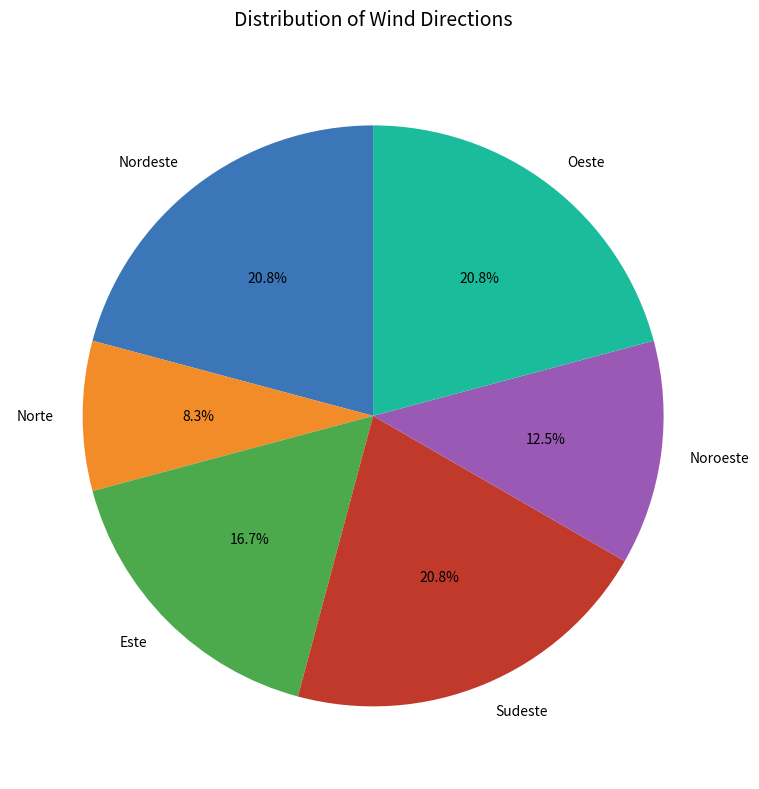

How much of the chart is everything except Este?

83.3%